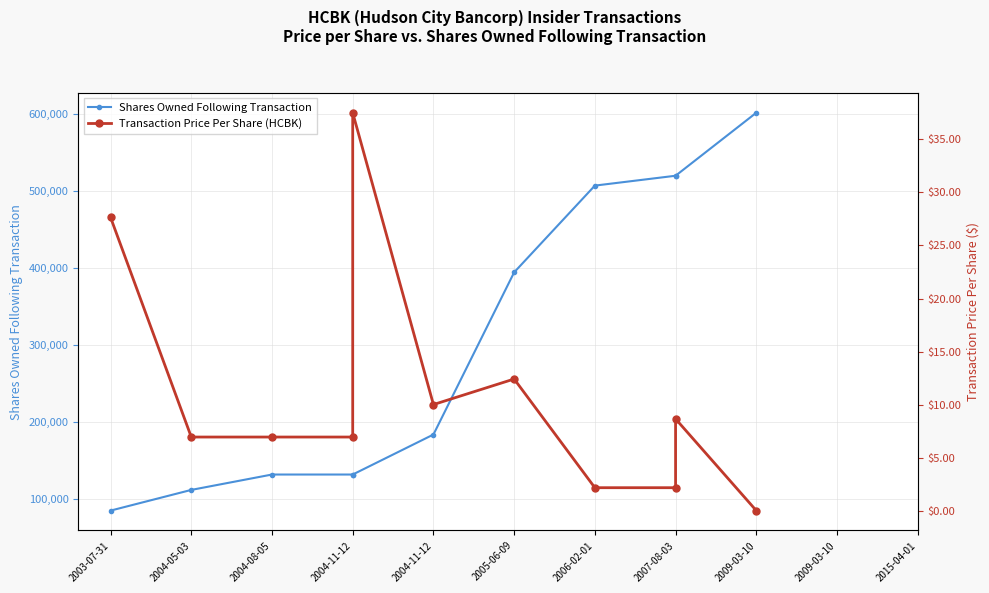

What are all the series names shown in the legend?

Shares Owned Following Transaction, Transaction Price Per Share (HCBK)